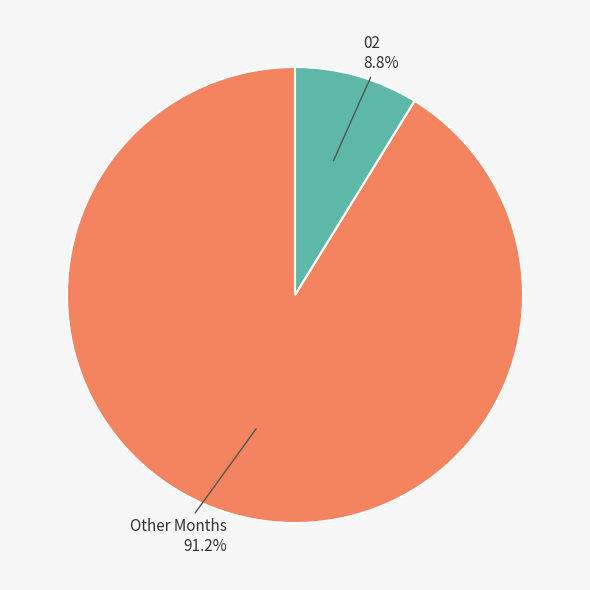

How many slices are in this pie chart?

2